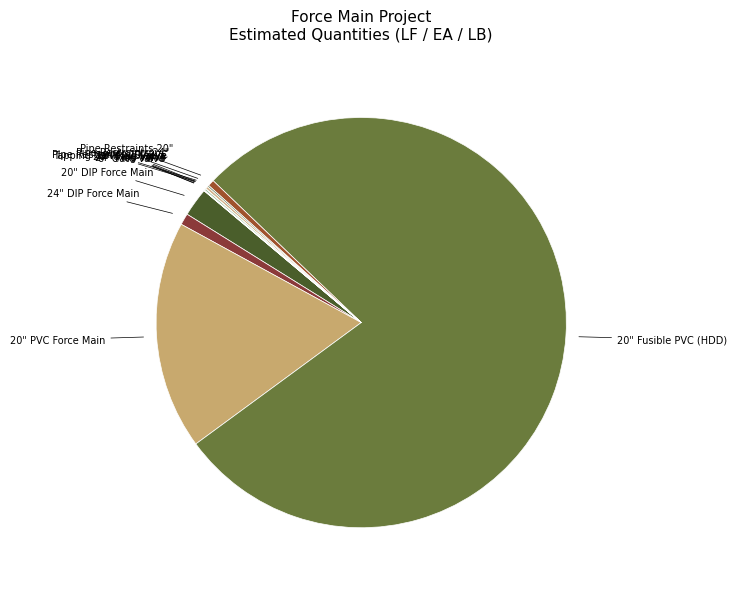

True or false: 20" PVC Force Main accounts for 3% of the total.

False